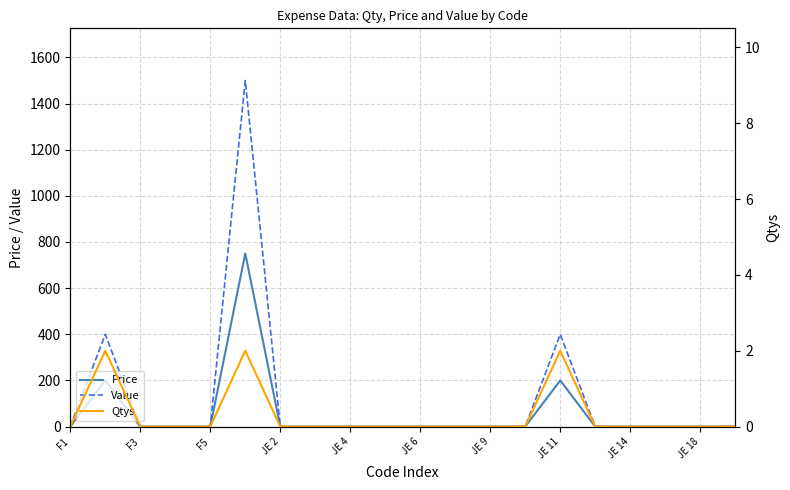

What is the difference between the maximum and minimum values in the Value series?

1500